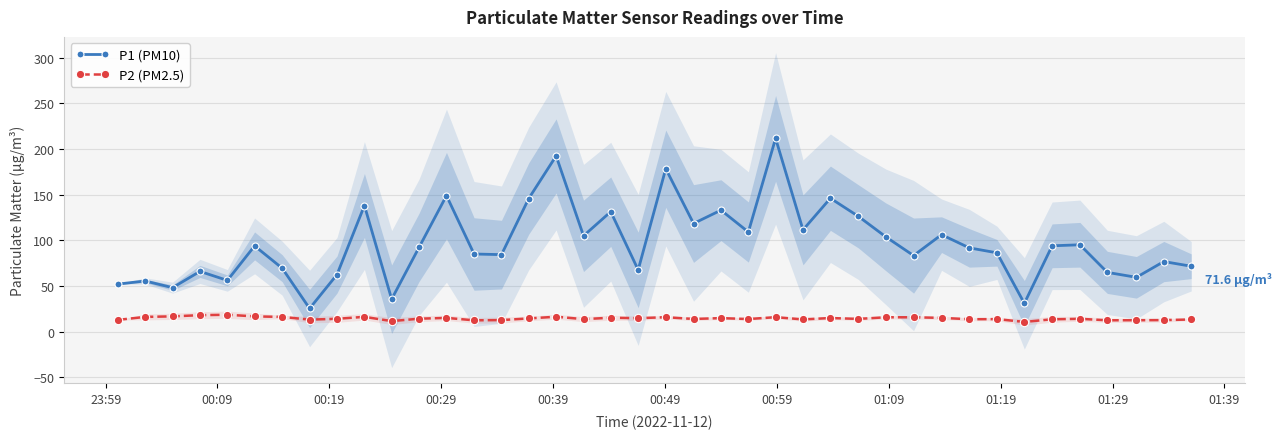

What is the sum of all P1 (PM10) values?

3852.9